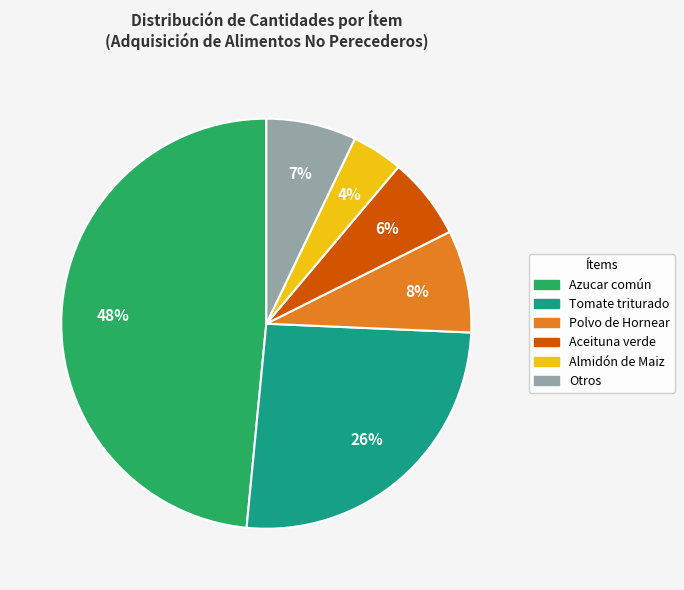

To the nearest percent, what is the difference between the largest and smallest slice percentages?

44%